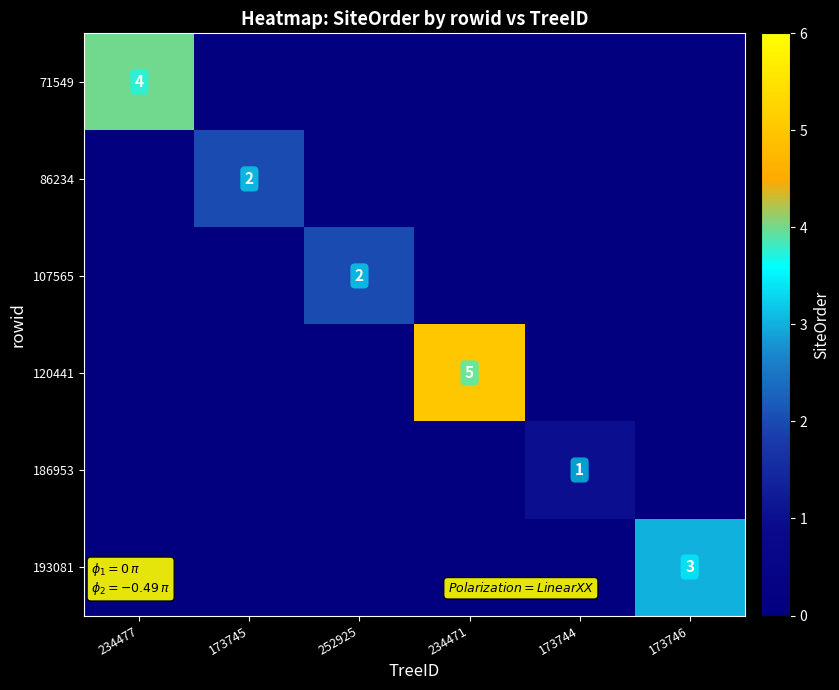

At how many categories does at least one series exceed 0?

6